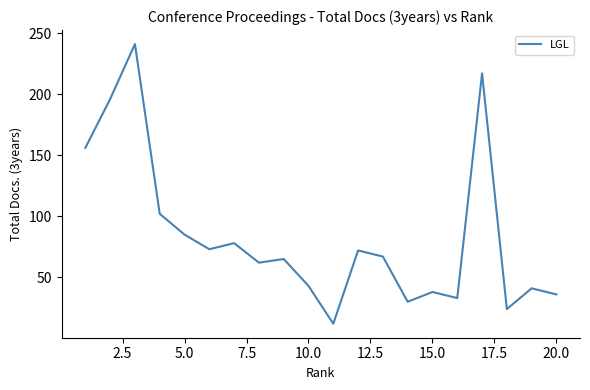

What is the smallest value displayed?

12